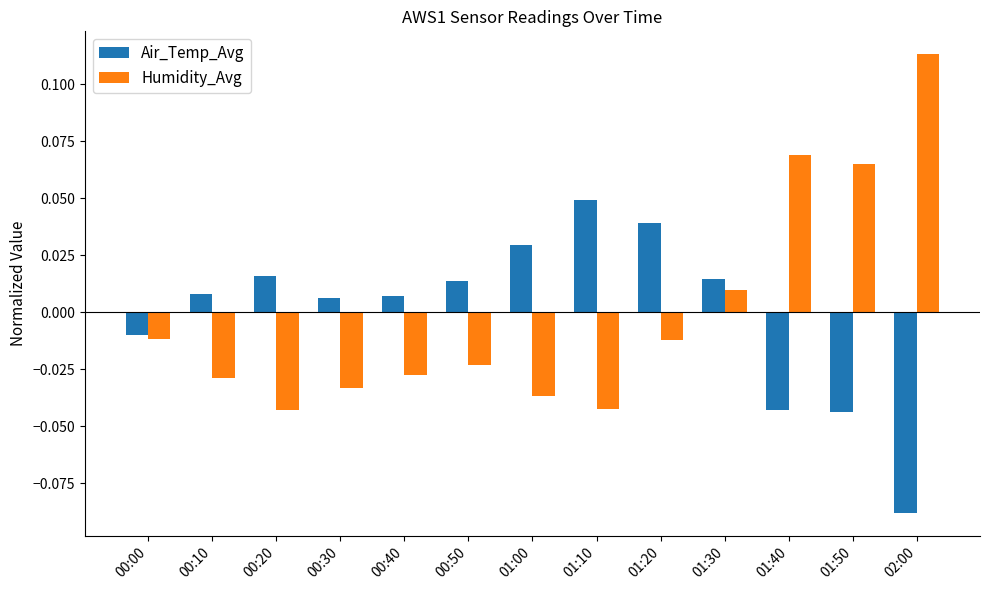

The value of Humidity_Avg at 00:20 is -0.1. True or false?

False